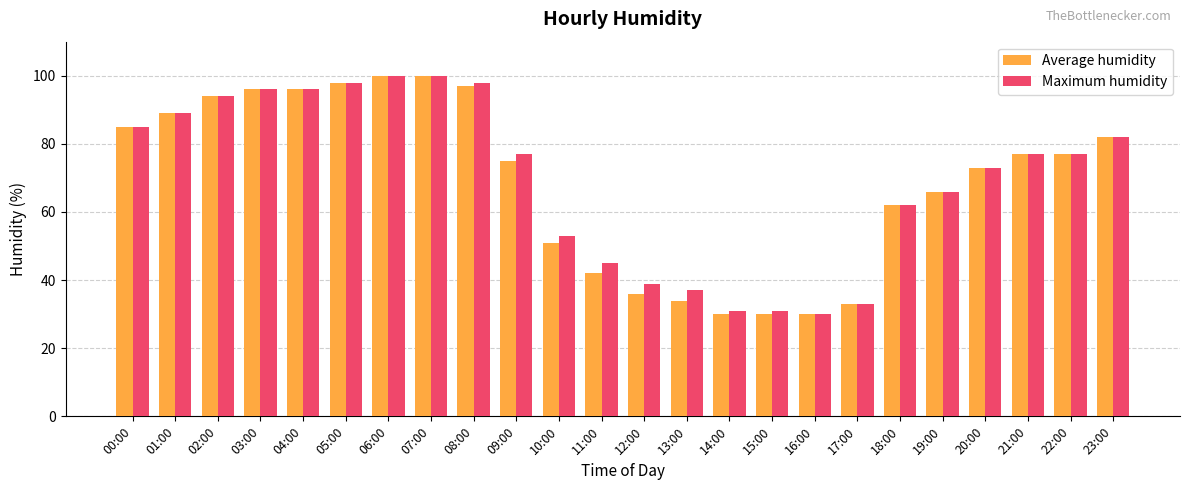

What is the sum of the Maximum humidity values at 03:00 and 02:00?

190